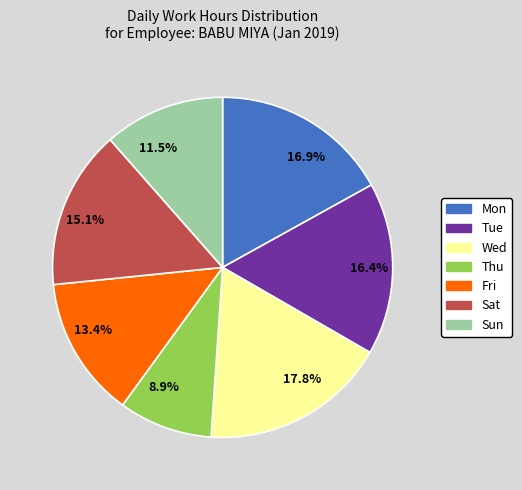

What is the largest slice in the pie chart?

17.8%